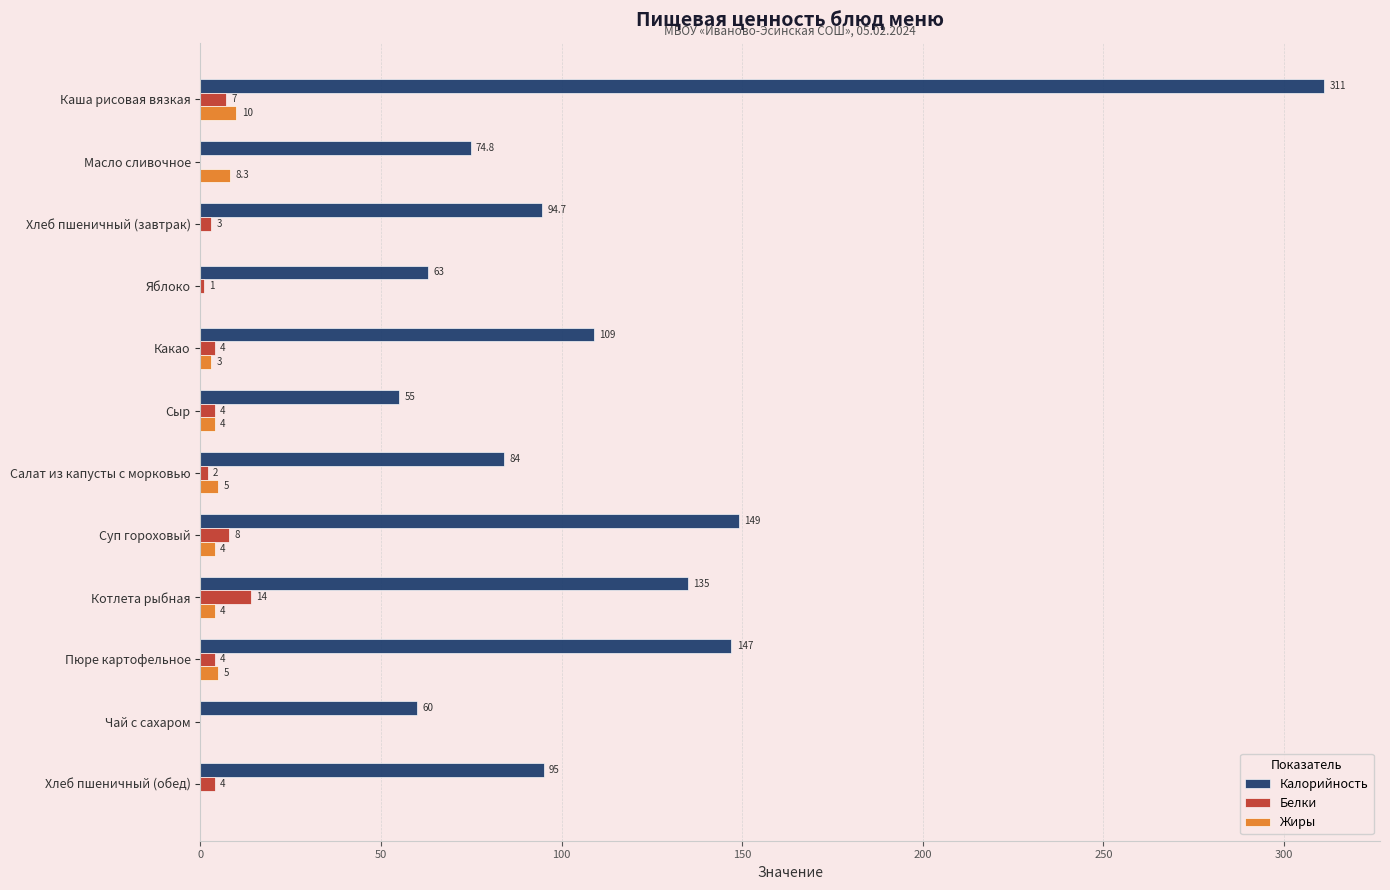

Is it true that Жиры equals 0.0 at Яблоко?

True